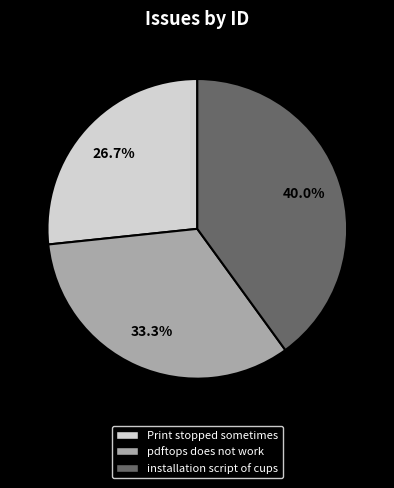

Does installation script of cups represent more than half of the total?

No